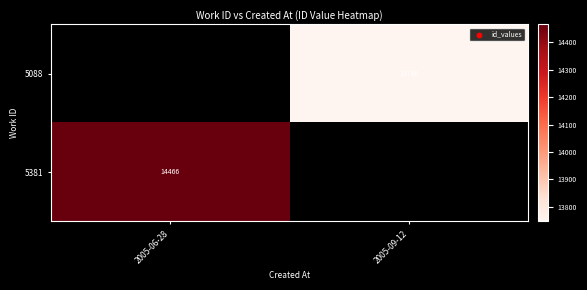

The value of 5088 at 2005-09-12 is 20639. True or false?

False